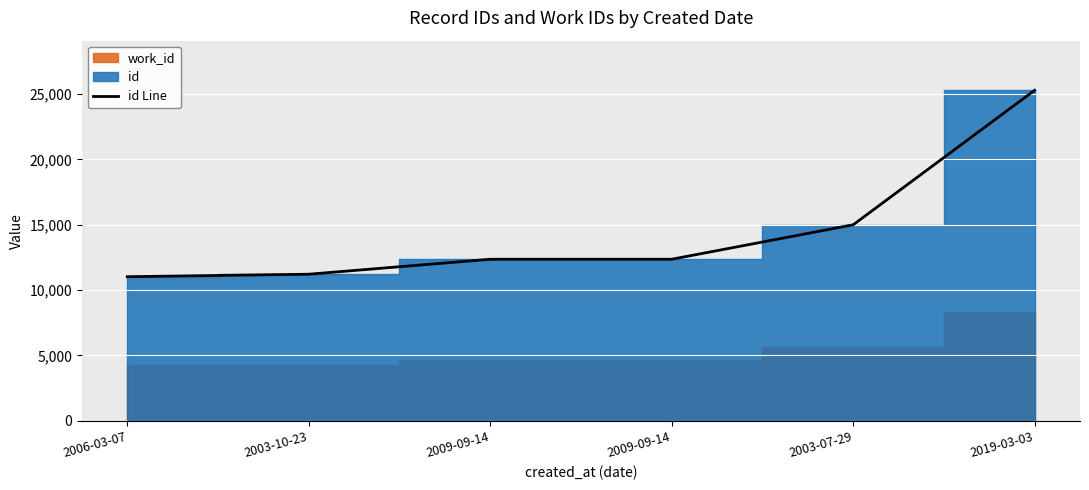

What is the ratio of the value at 2006-03-07 to the value at 2009-09-14?

0.9